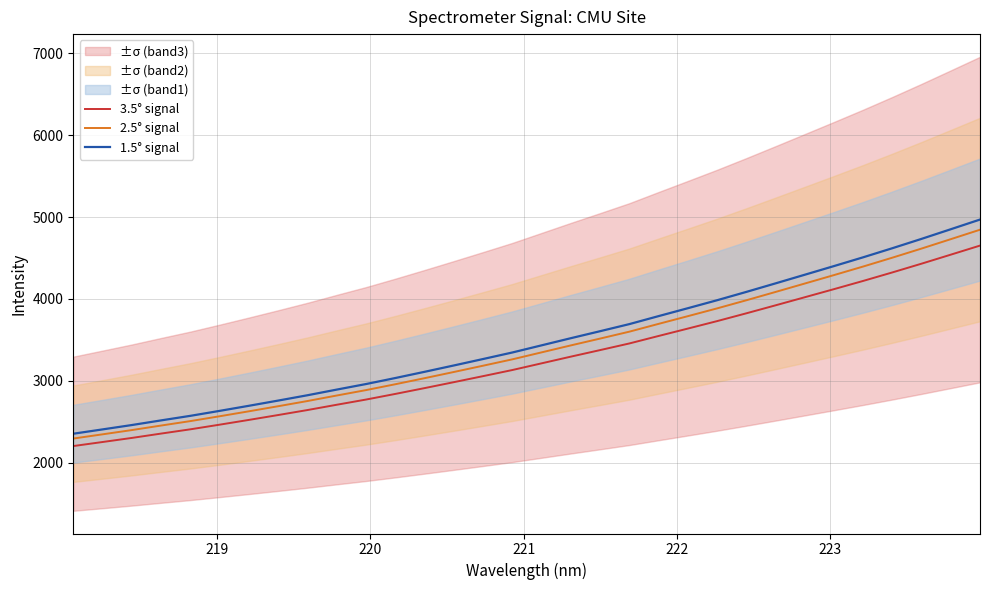

True or false: 1.5° signal and 3.5° signal cross at least once.

False